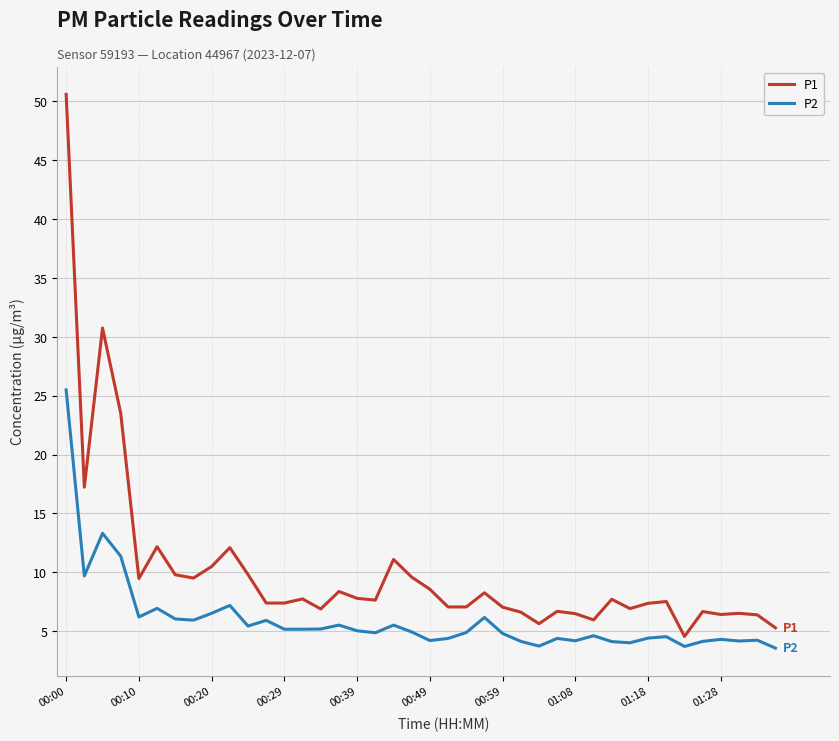

What are all the series names shown in the legend?

P1, P2